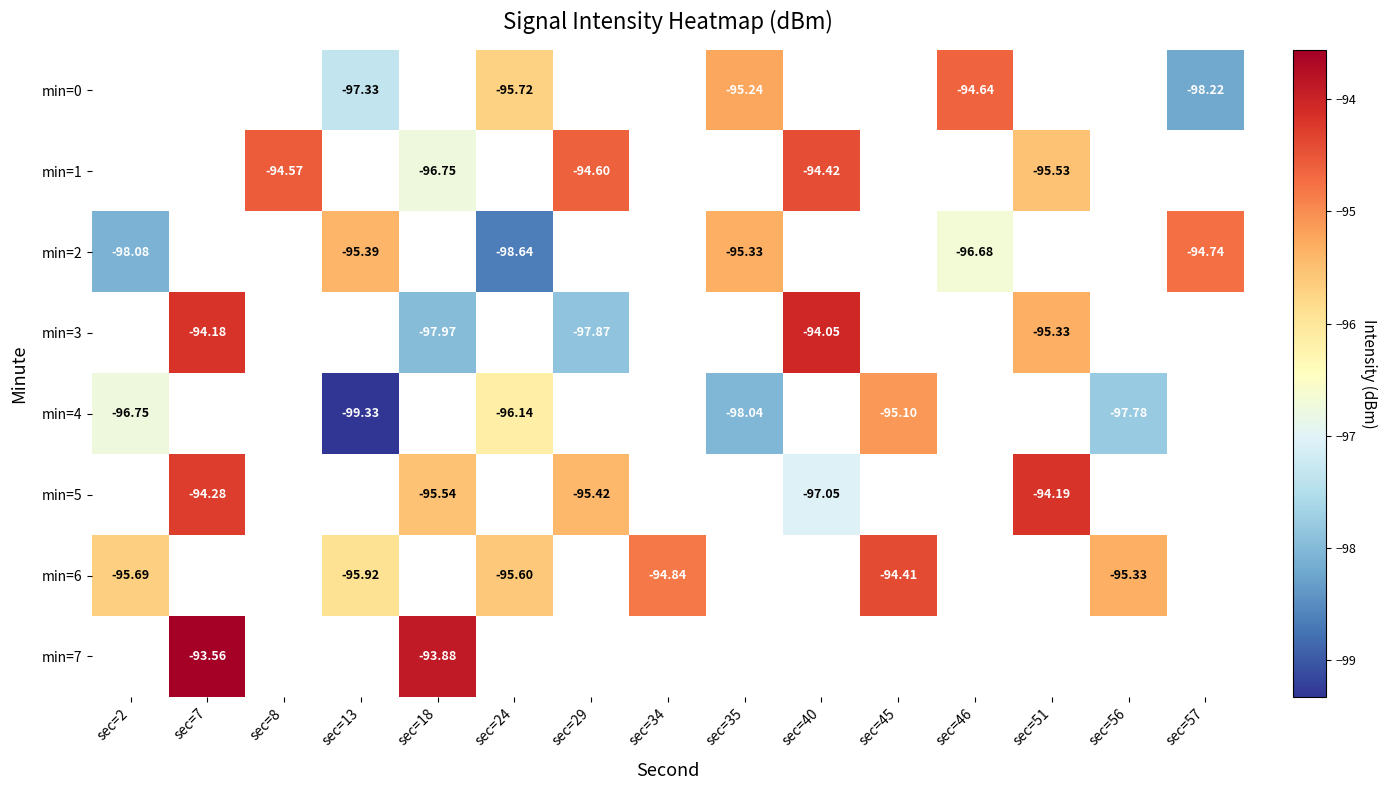

Is the value of min=3 at sec=51 greater than the value of min=2 at sec=51?

No